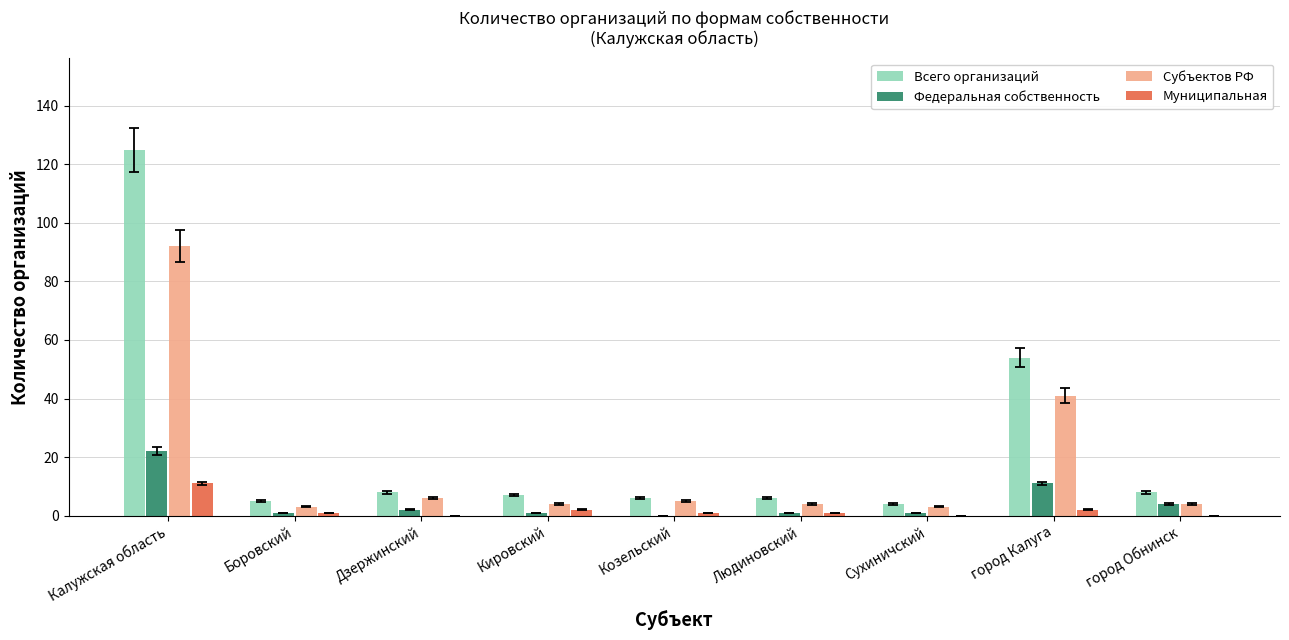

How many groups of bars are there?

9